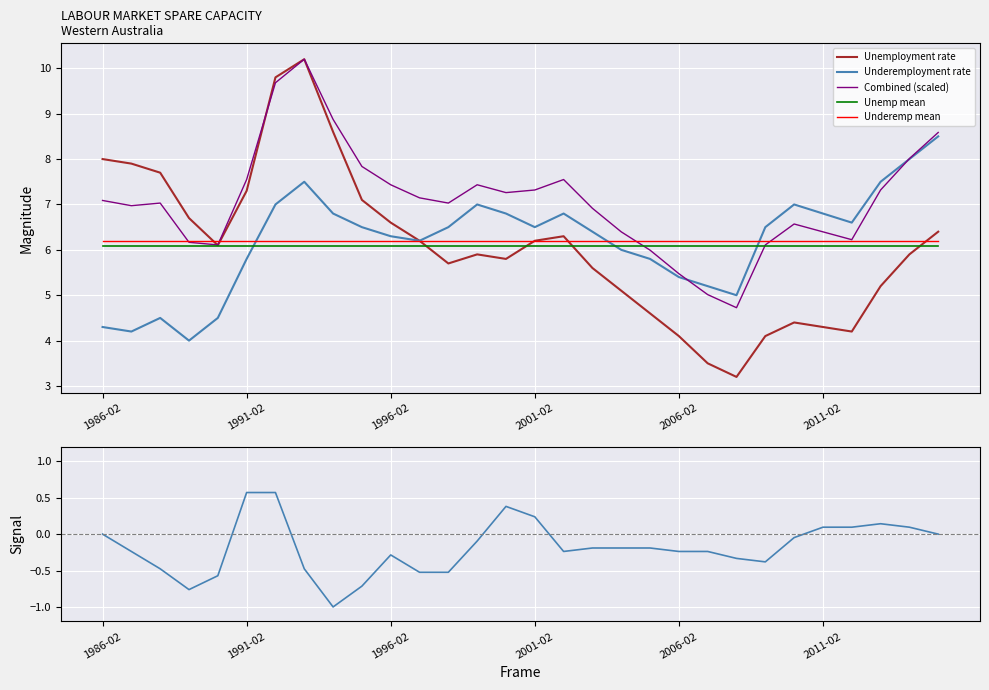

True or false: Combined (scaled) has a value of 3.8 at 2001-02.

False